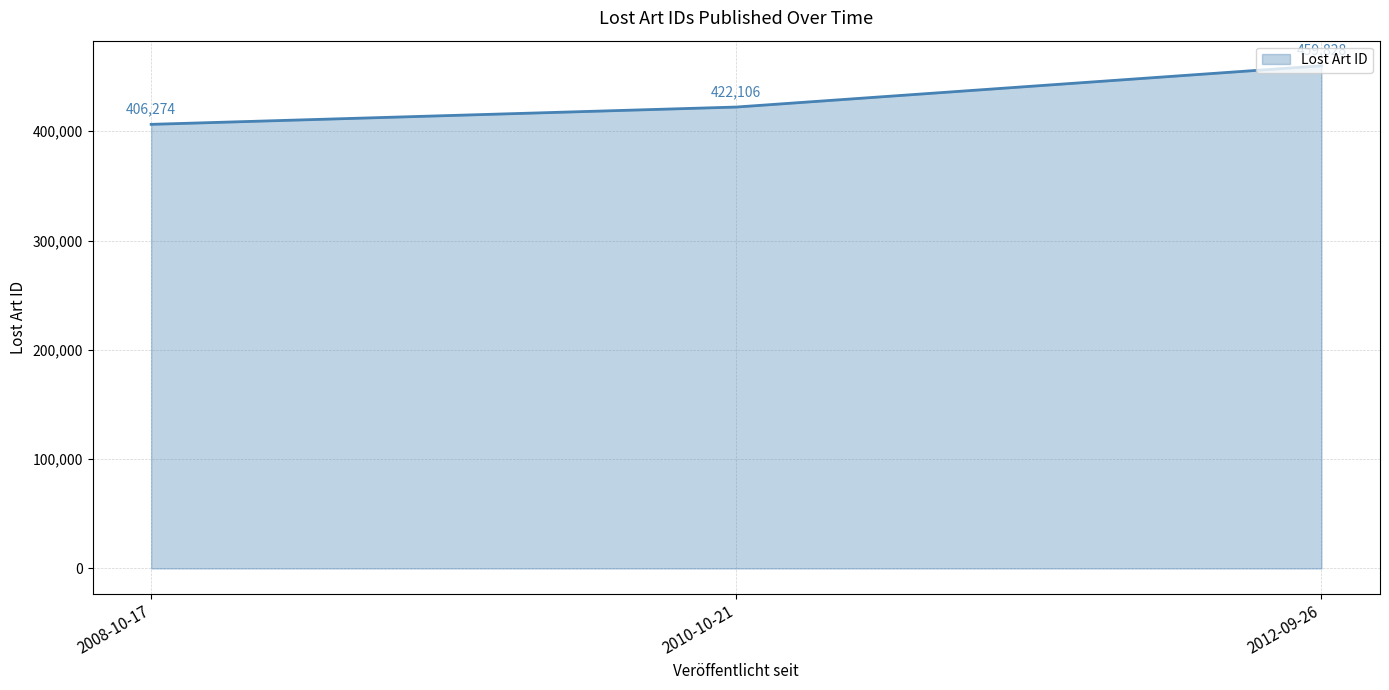

Count the values in the range 406274 to 459828.

3